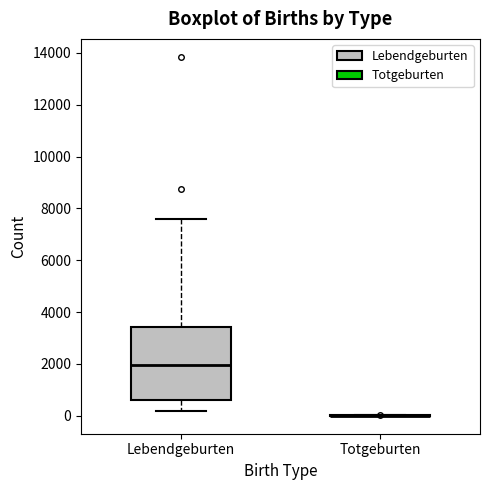

Reading left to right, transcribe this box plot: for each box, give where its median line is, the range the box spans, and where its two whiskers end, as read against the y-axis. The values are not printed on the chart, so give them approximately, as read against the axis.

Lebendgeburten: median 2000, box 600 to 3400, whiskers 200 to 7600
Totgeburten: box collapsed to a line at 0, whiskers 0 to 0